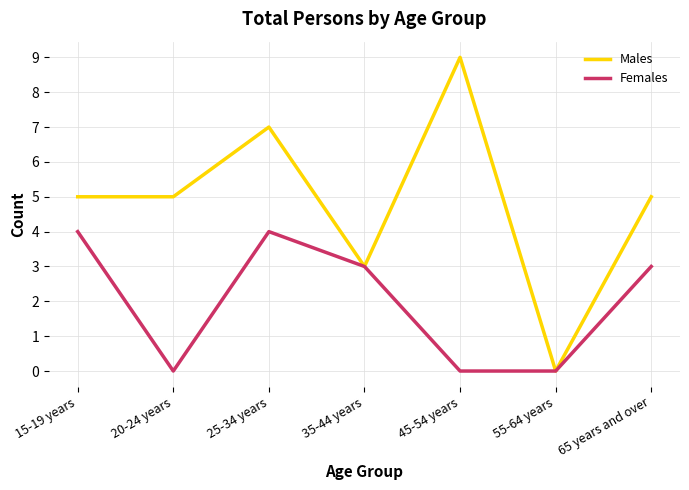

Which series has the widest spread of values?

Males